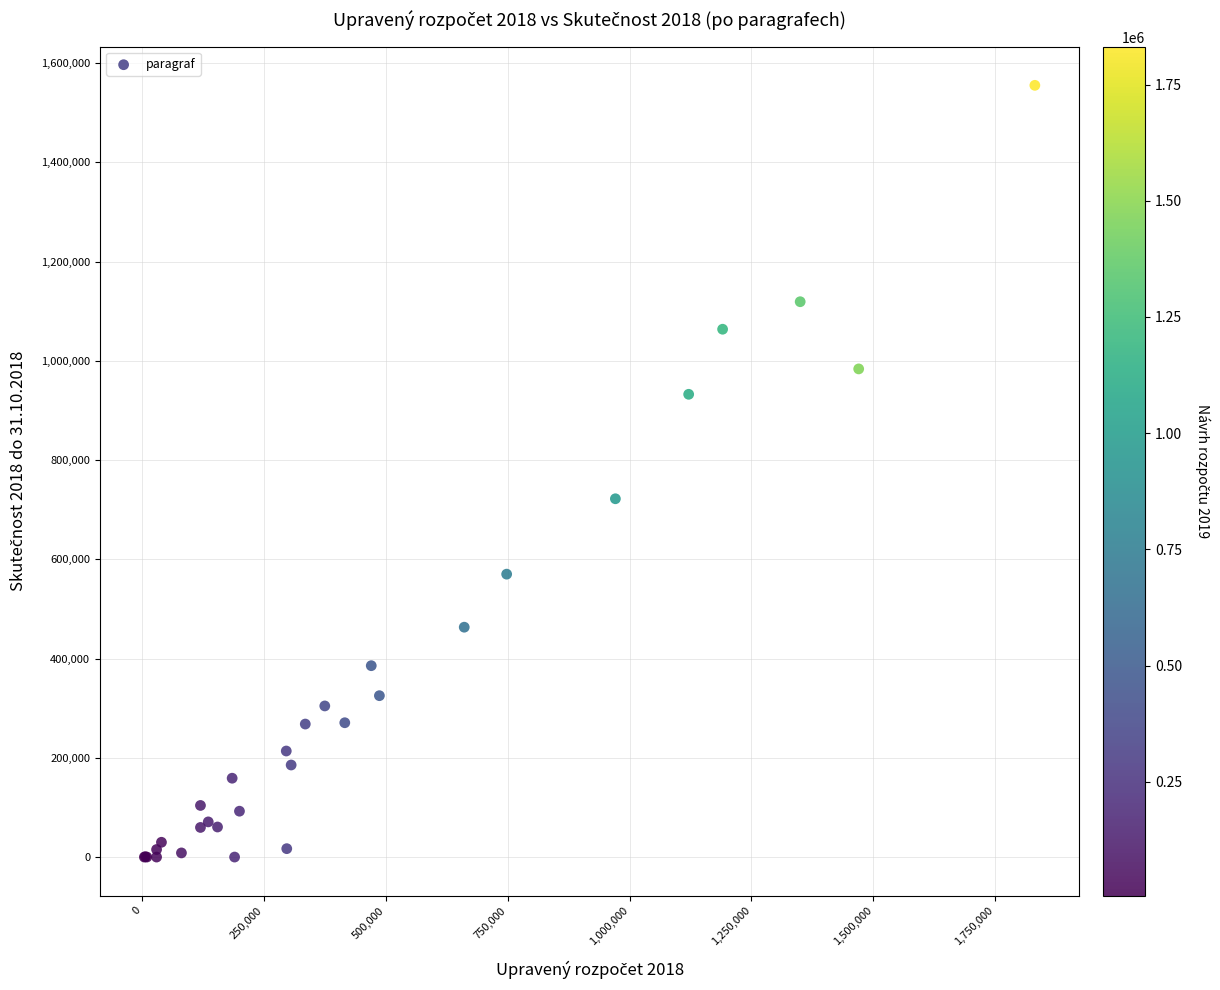

What Y value in the scatter plot is closest to 777642?

722077.0